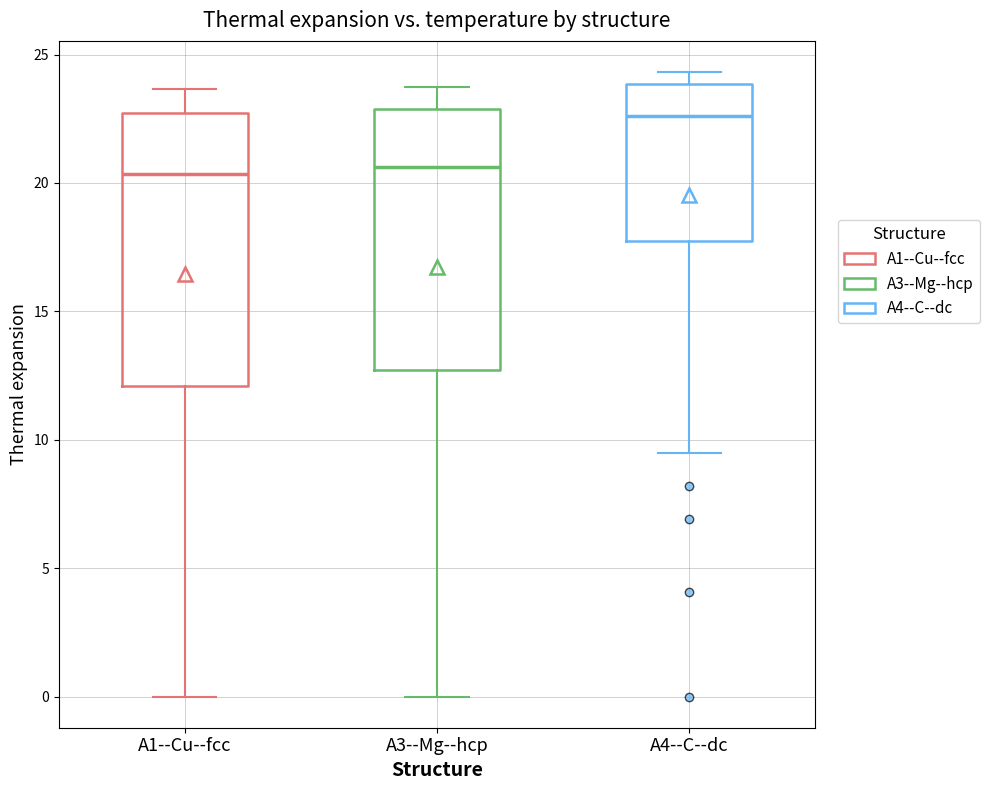

Reading left to right, transcribe this box plot: for each box, give where its median line is, the range the box spans, and where its two whiskers end, as read against the y-axis. The values are not printed on the chart, so give them approximately, as read against the axis.

A1--Cu--fcc: median 20.5, box 12.0 to 22.5, whiskers 0.0 to 23.5
A3--Mg--hcp: median 20.5, box 12.5 to 23.0, whiskers 0.0 to 23.5
A4--C--dc: median 22.5, box 17.5 to 24.0, whiskers 9.5 to 24.5